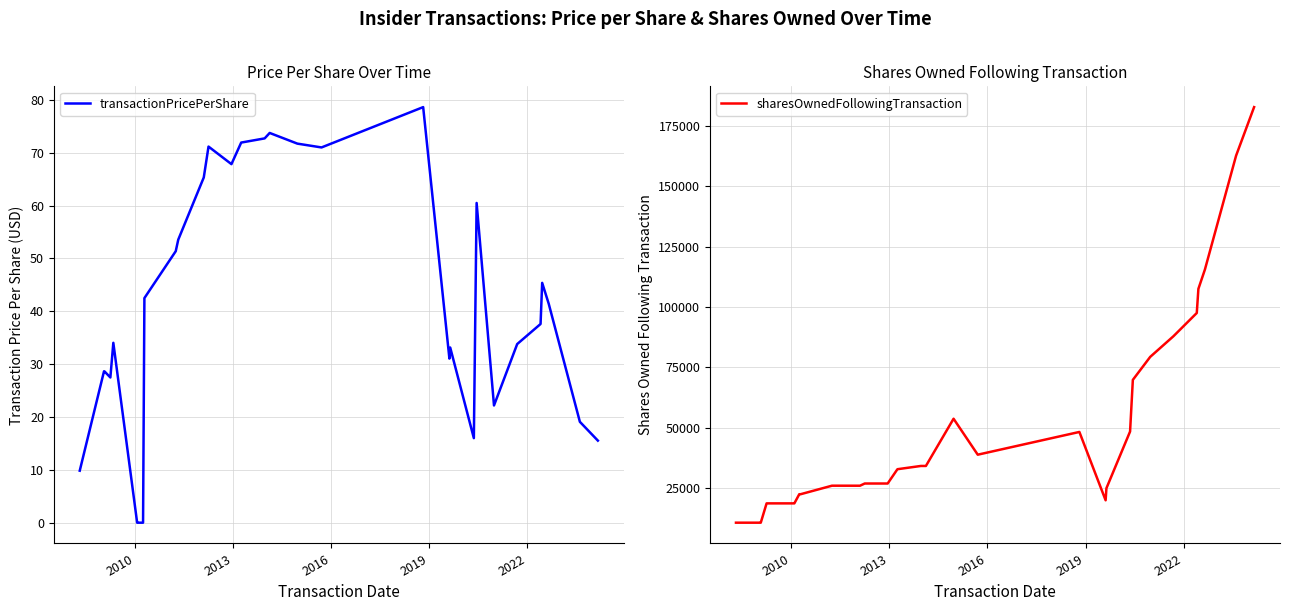

What is the average value of the sharesOwnedFollowingTransaction series?

49029